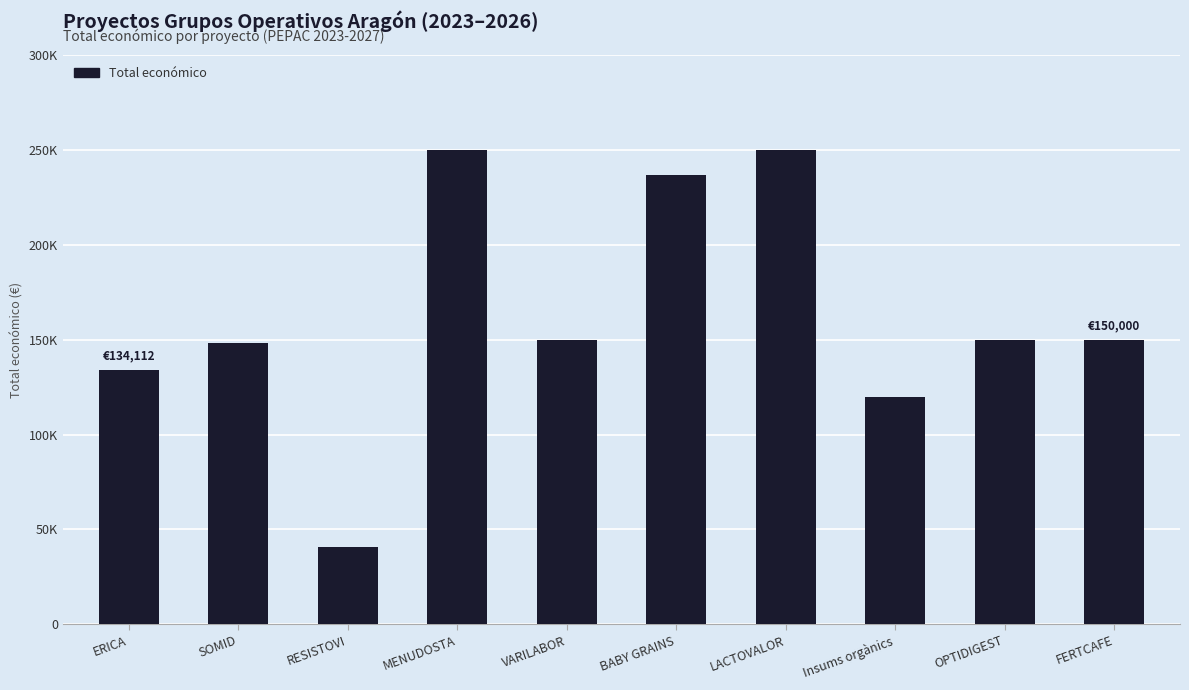

What is the value of the 4th bar from the left?

250000